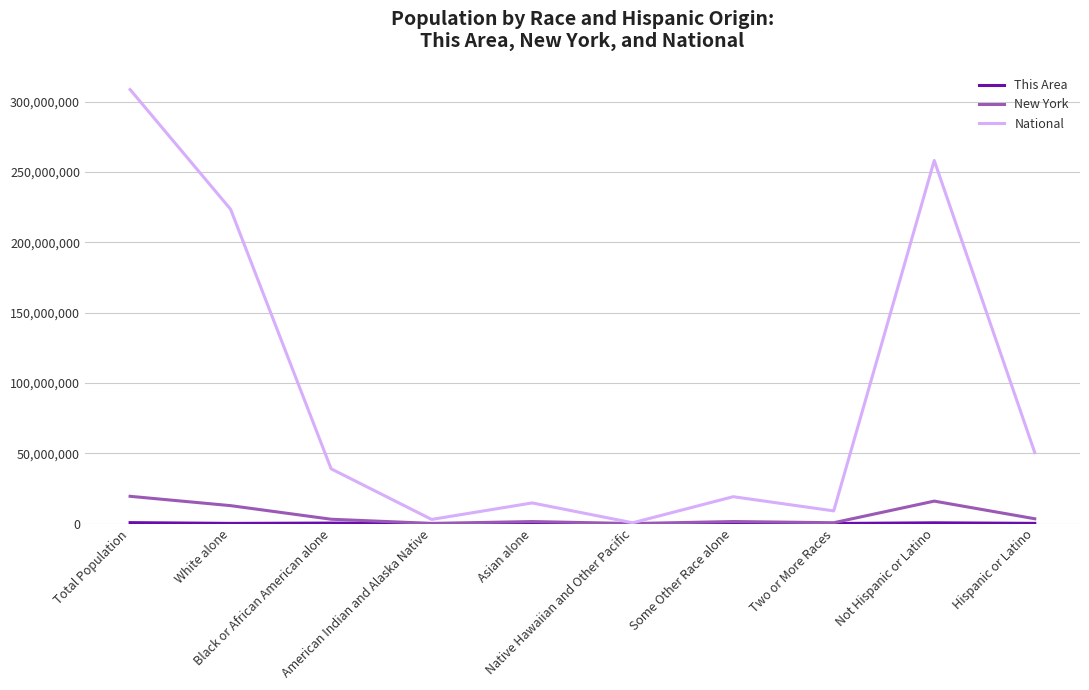

What is the highest value of the National series?

308745538